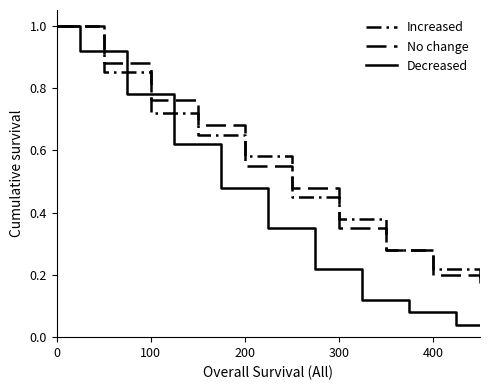

What is the difference between the second highest and second lowest values in the Increased series?

0.8